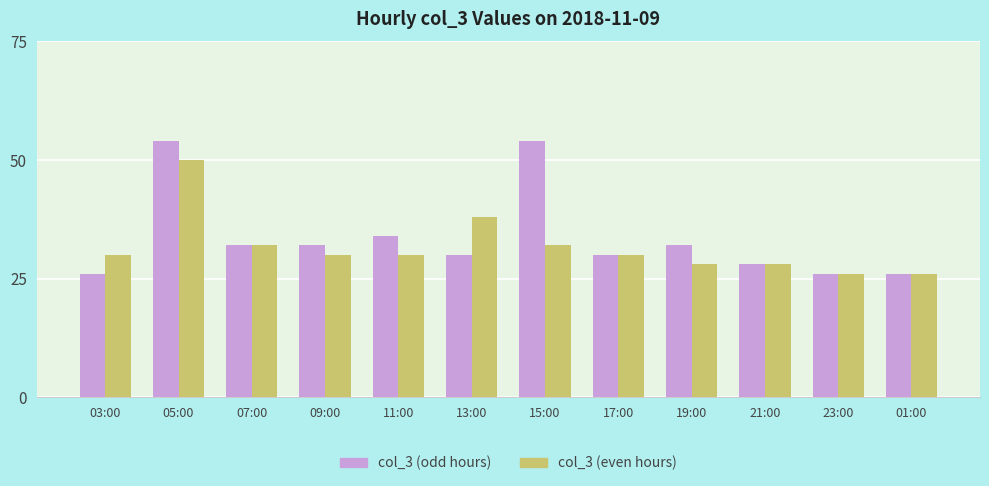

What is the label of the 1st bar from the left?

03:00